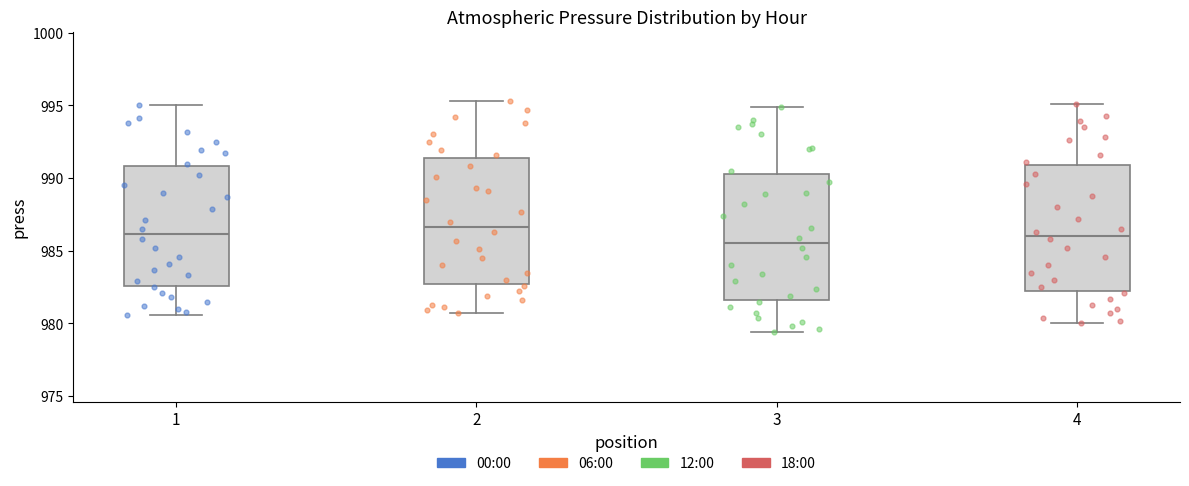

Reading left to right, read every box against the y-axis: the position of its median line, the range the box covers, and the ends of its whiskers. The values are not printed on the chart, so give them approximately, as read against the axis.

1: median 986.0, box 982.5 to 991.0, whiskers 980.5 to 995.0
2: median 986.5, box 982.5 to 991.5, whiskers 980.5 to 995.5
3: median 985.5, box 981.5 to 990.5, whiskers 979.5 to 995.0
4: median 986.0, box 982.0 to 991.0, whiskers 980.0 to 995.0